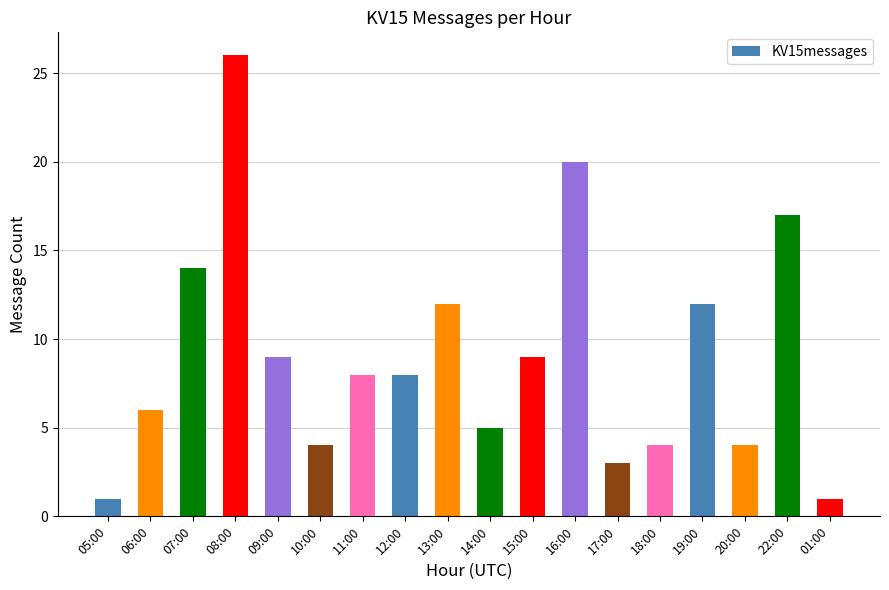

Reading right to left, extract all data points from this chart.

1	17	4	12	4	3	20	9	5	12	8	8	4	9	26	14	6	1